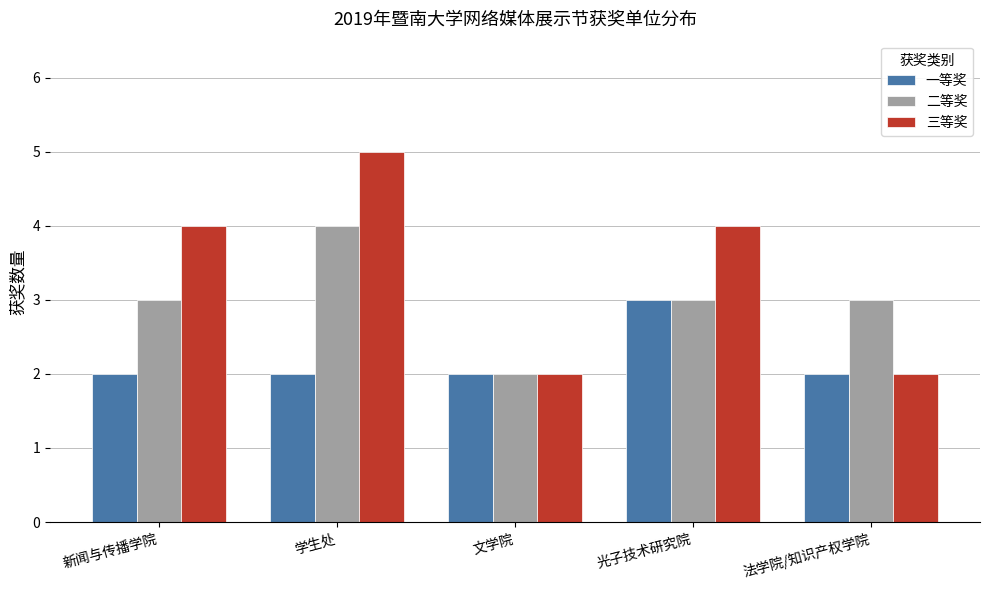

Reading left to right, what are all the values shown in this chart?

一等奖: 2	2	2	3	2
二等奖: 3	4	2	3	3
三等奖: 4	5	2	4	2